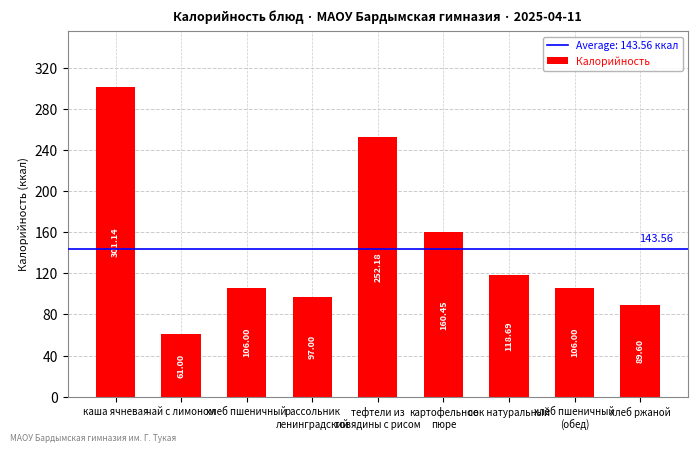

What is the average value?

143.6